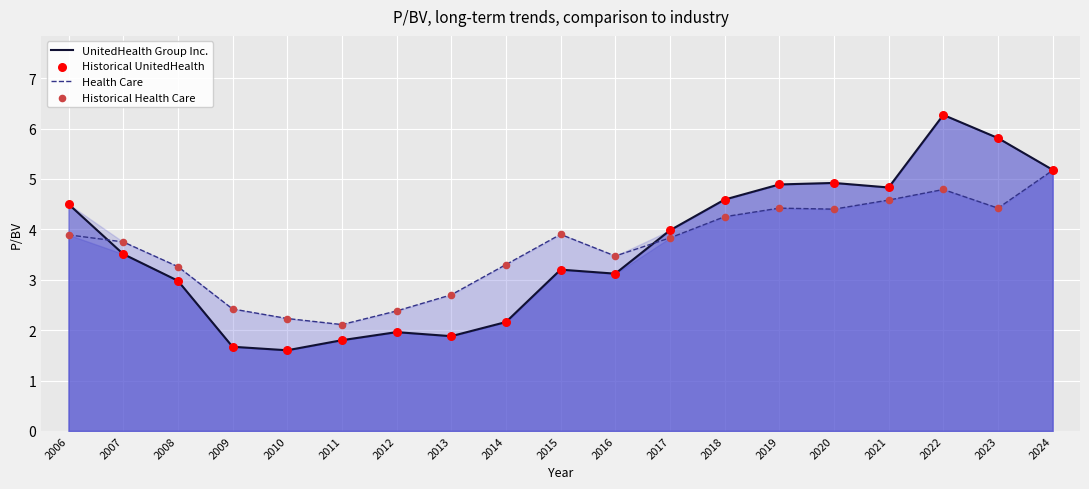

Which series has the largest total across all categories?

Health Care